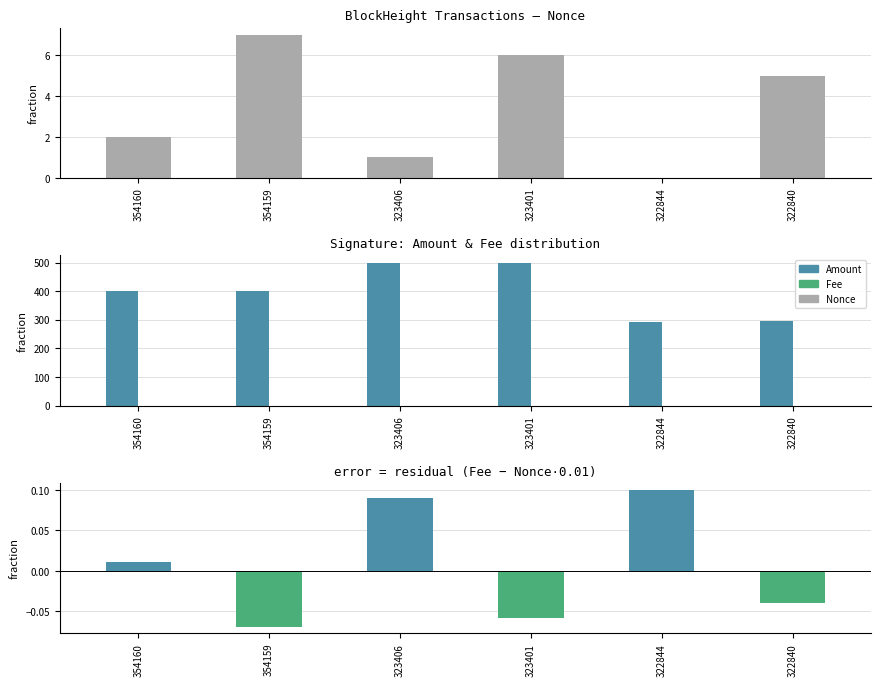

The Fee series shows 0.1 at 323406. True or false?

True